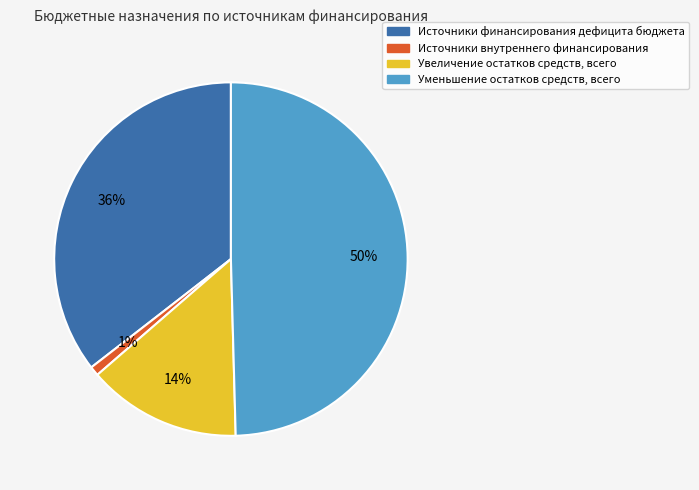

Is there a majority slice in this chart?

No